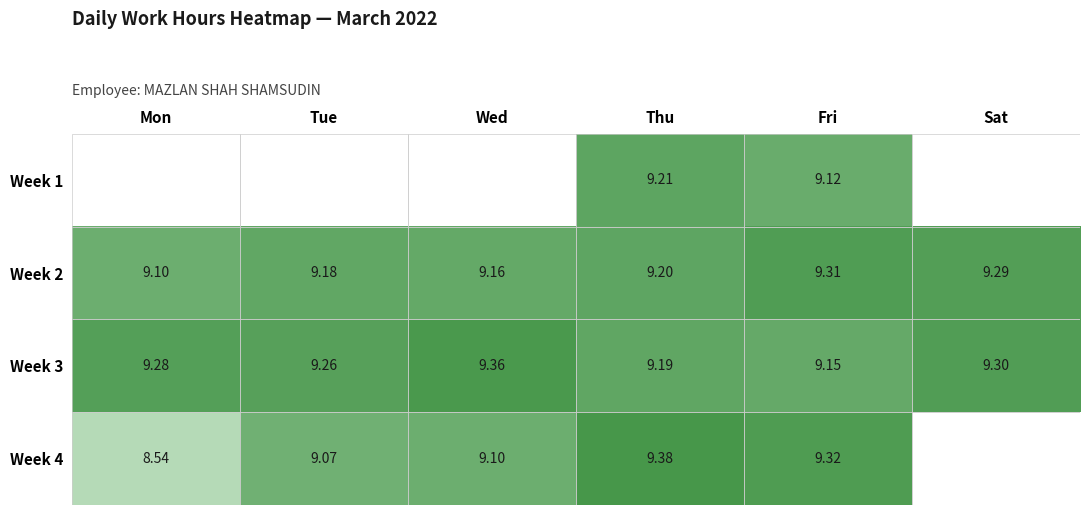

Which label corresponds to the largest value in the chart?

Thu